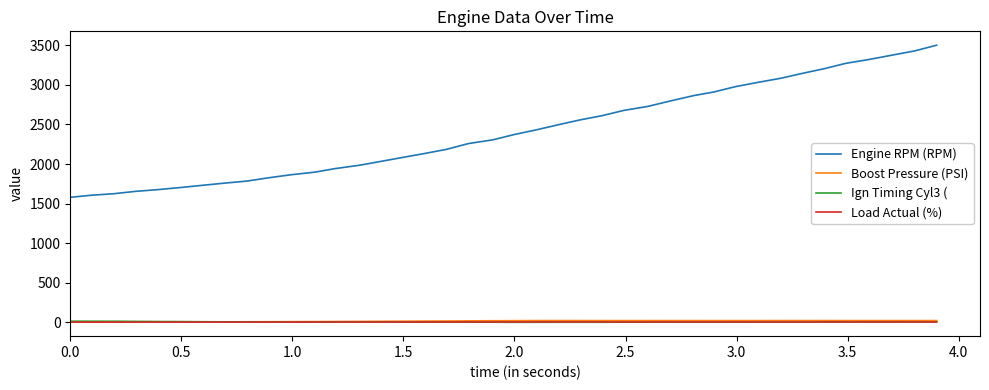

Which series has the largest total across all categories?

Engine RPM (RPM)